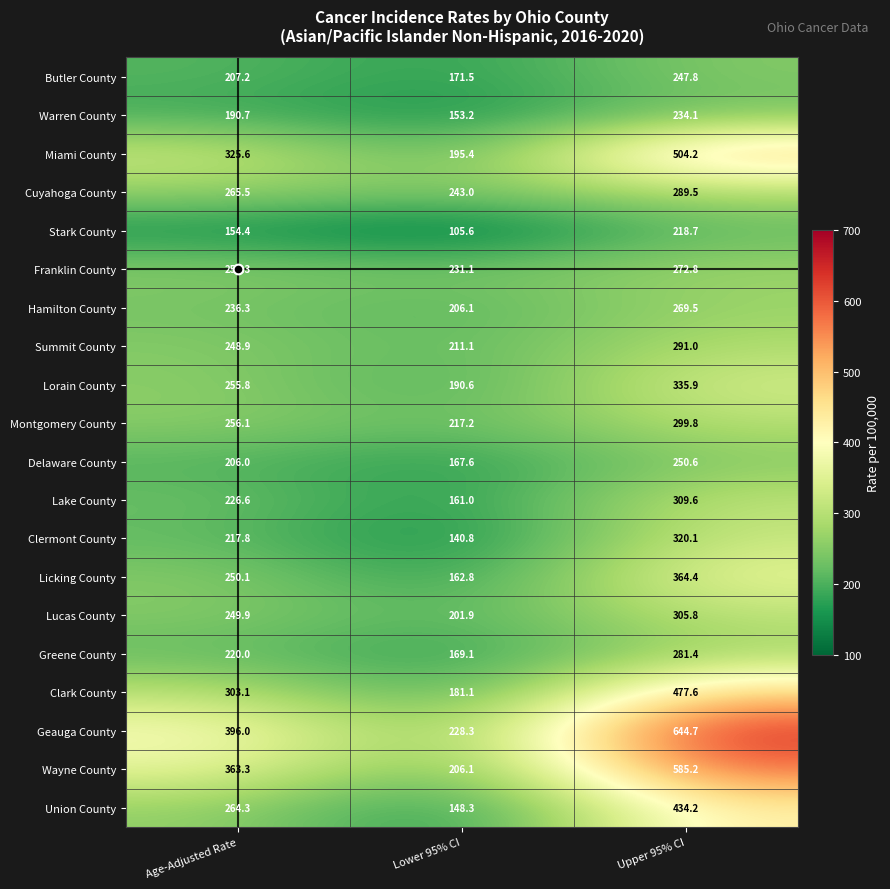

How many data points does each series have?

3